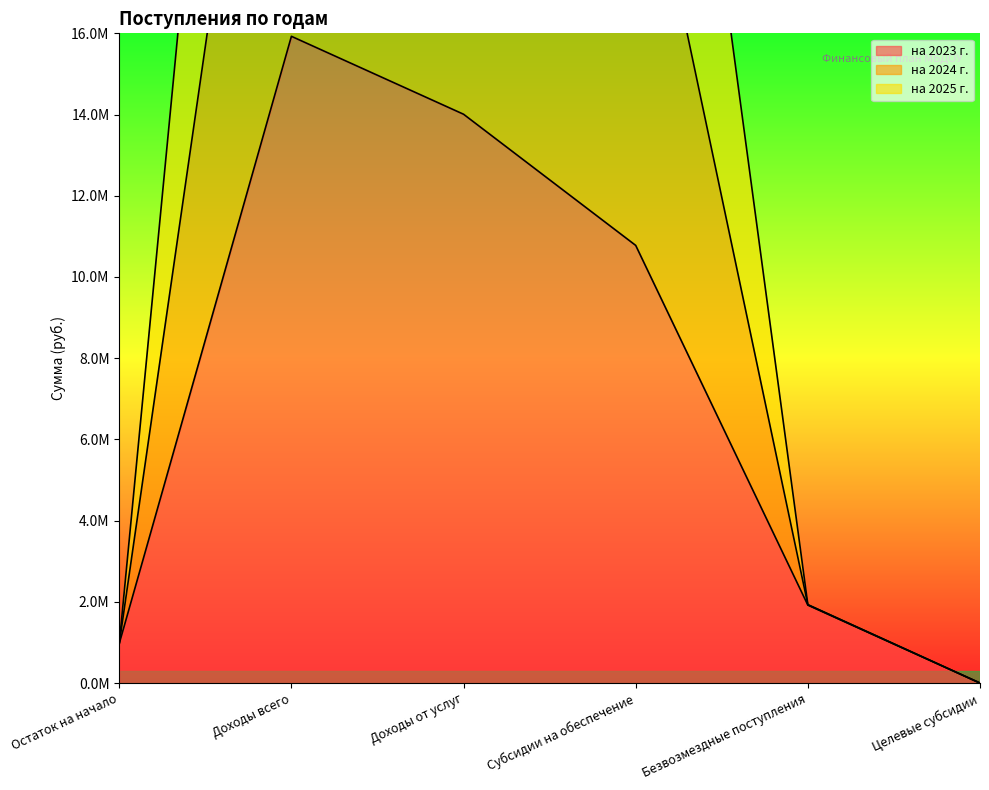

What is the label of the 5th point from the left?

Безвозмездные поступления